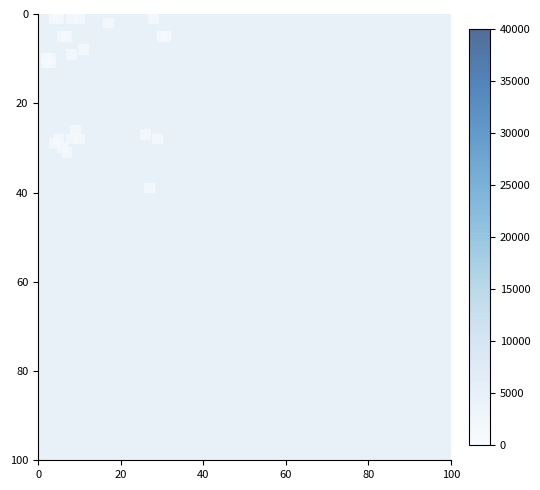

What is the range of Y values (max minus min)?

38